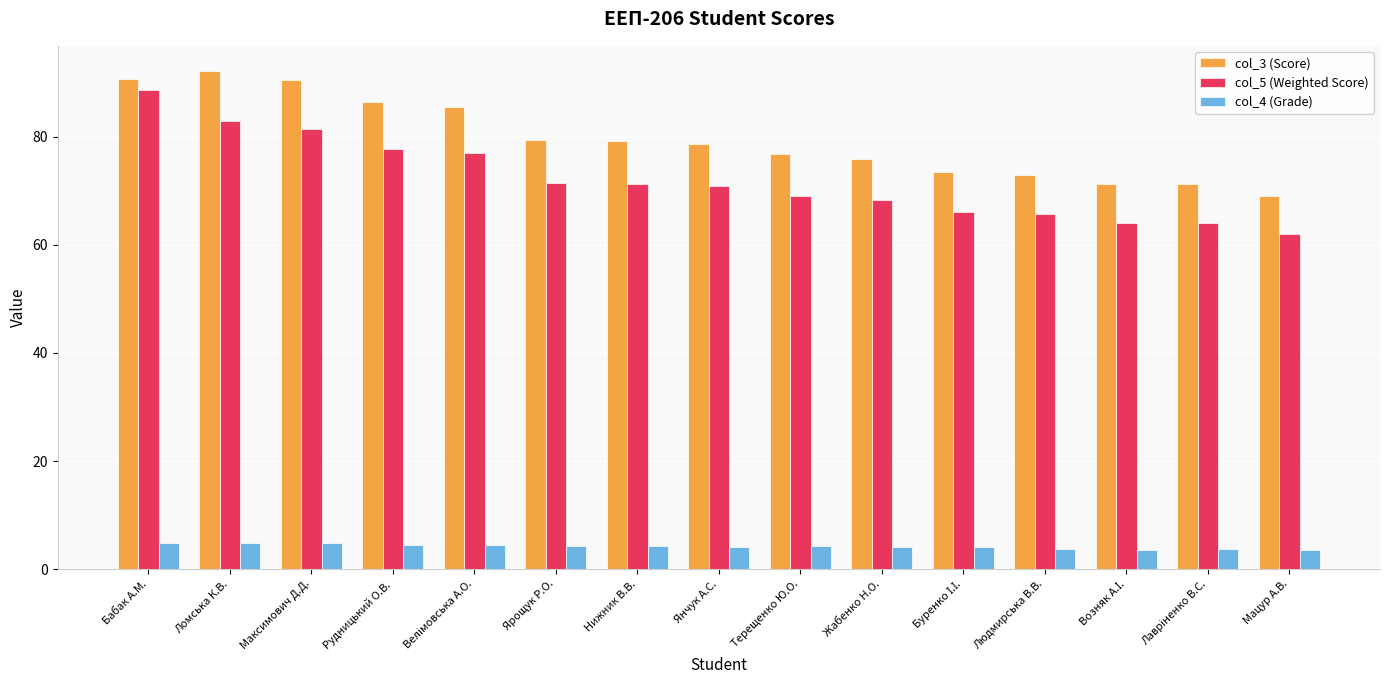

At how many categories does at least one series exceed 60?

15